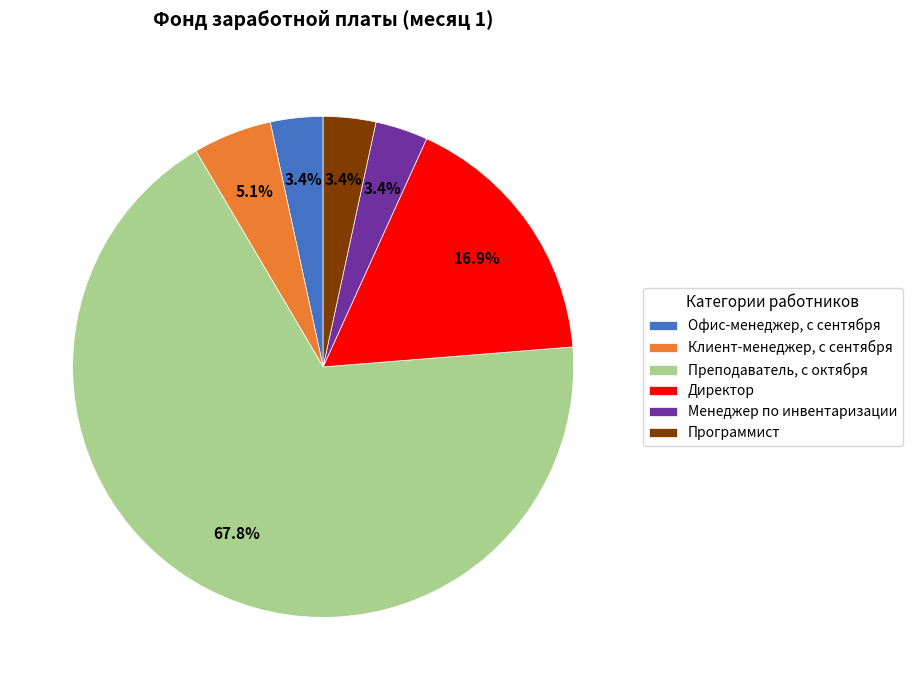

Which has a higher value, Директор or Офис-менеджер, с сентября?

Директор